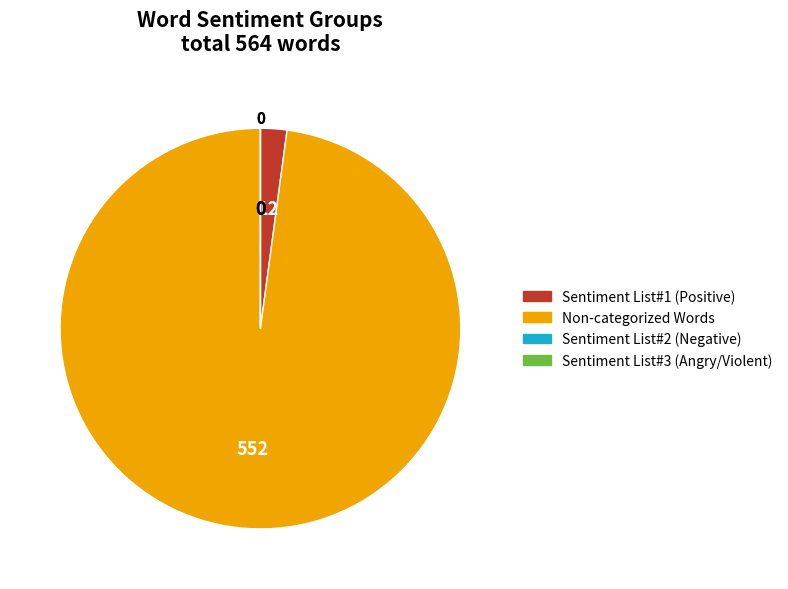

Which category has the biggest portion of the pie?

Non-categorized Words